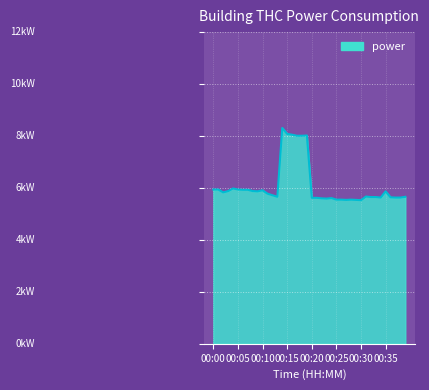

Does the chart have visible grid lines?

Yes